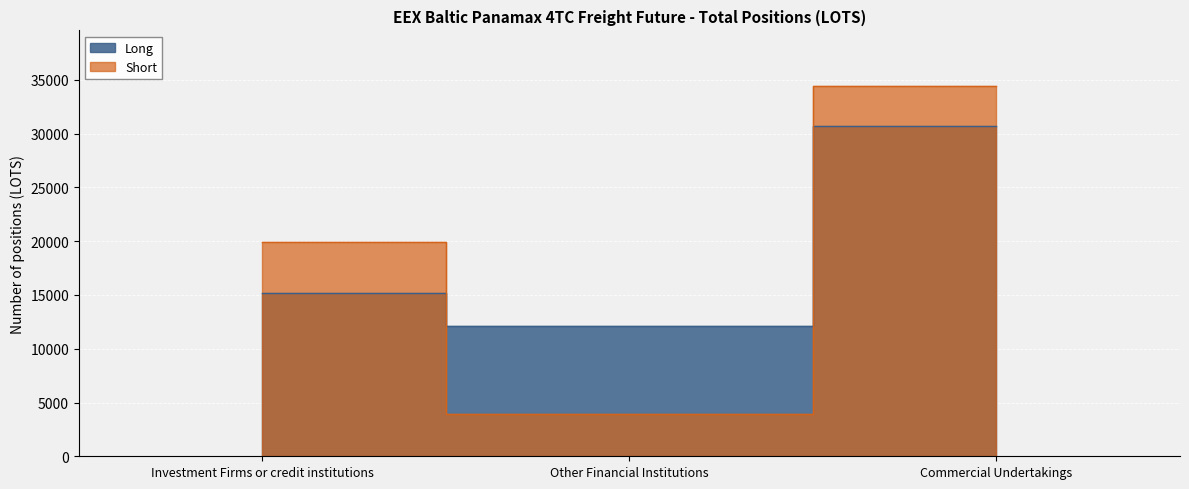

Reading left to right, transcribe all the data shown in this chart.

Long: 15175.7	12138.6	30745.2
Short: 19939.7	3960.0	34442.3